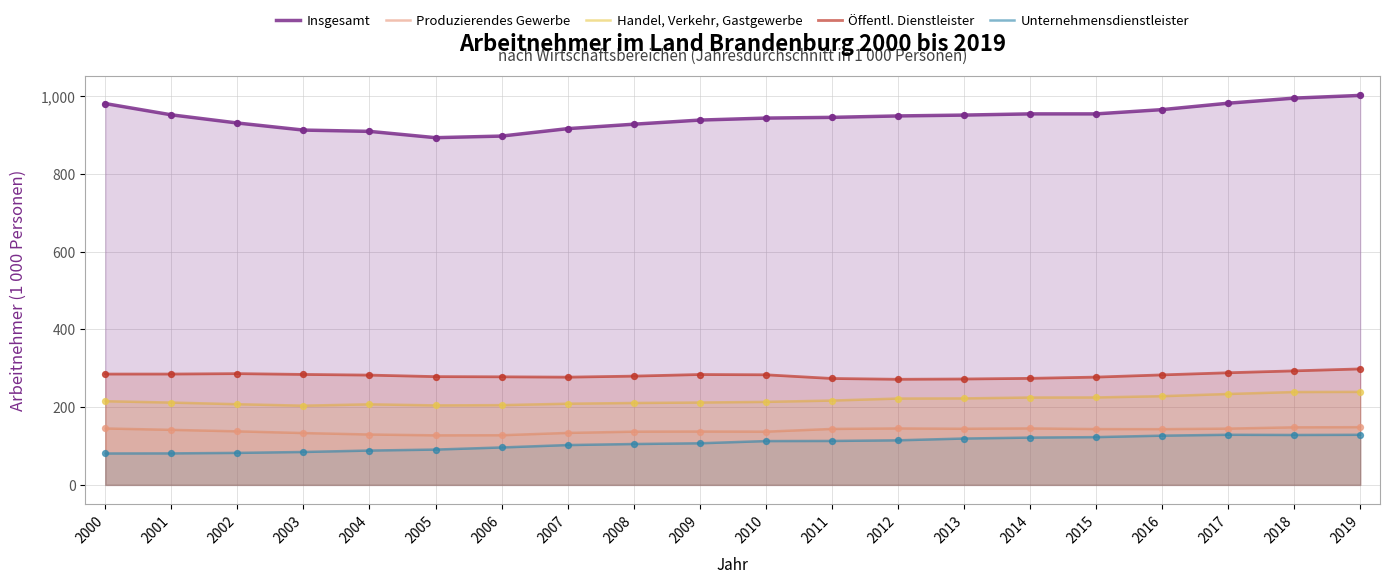

Which series reaches the minimum Y coordinate?

Unternehmensdienstleister